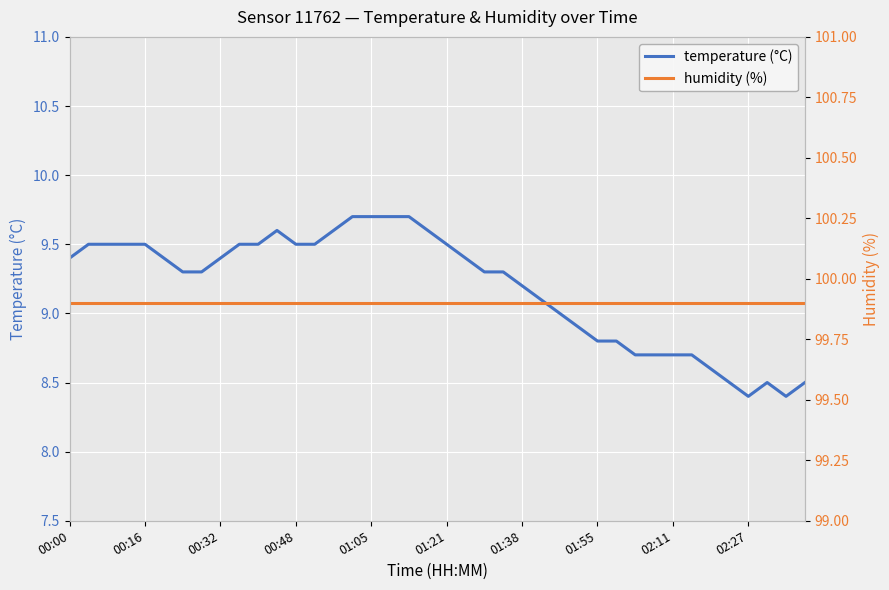

At which label is humidity (%) closest to 99?

00:00